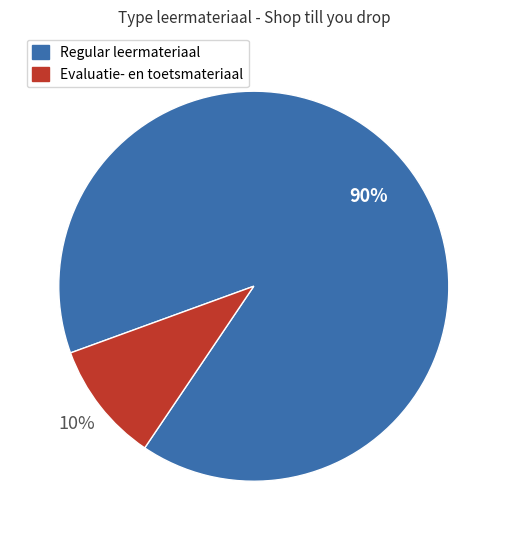

To the nearest percent, what is the difference between the largest and smallest slice percentages?

80%